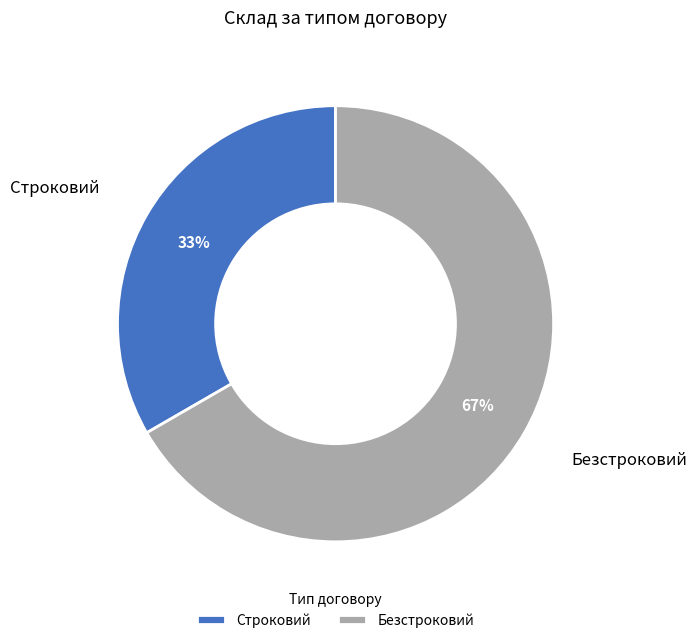

What is the ratio of the value at Строковий to the value at Безстроковий?

0.5